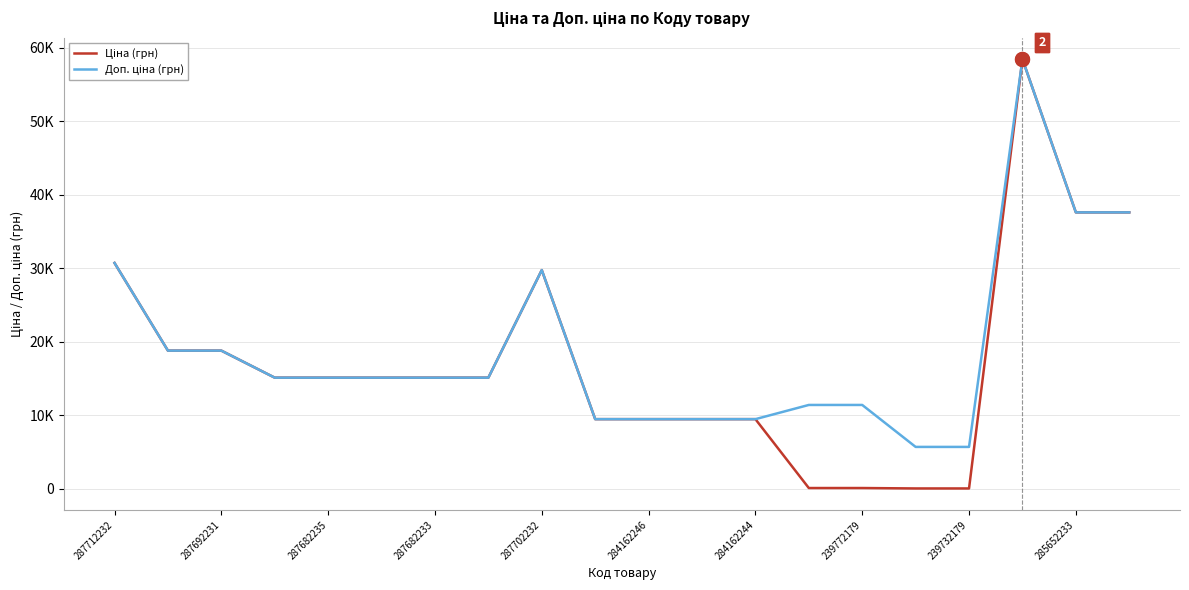

Does the chart have visible grid lines?

Yes